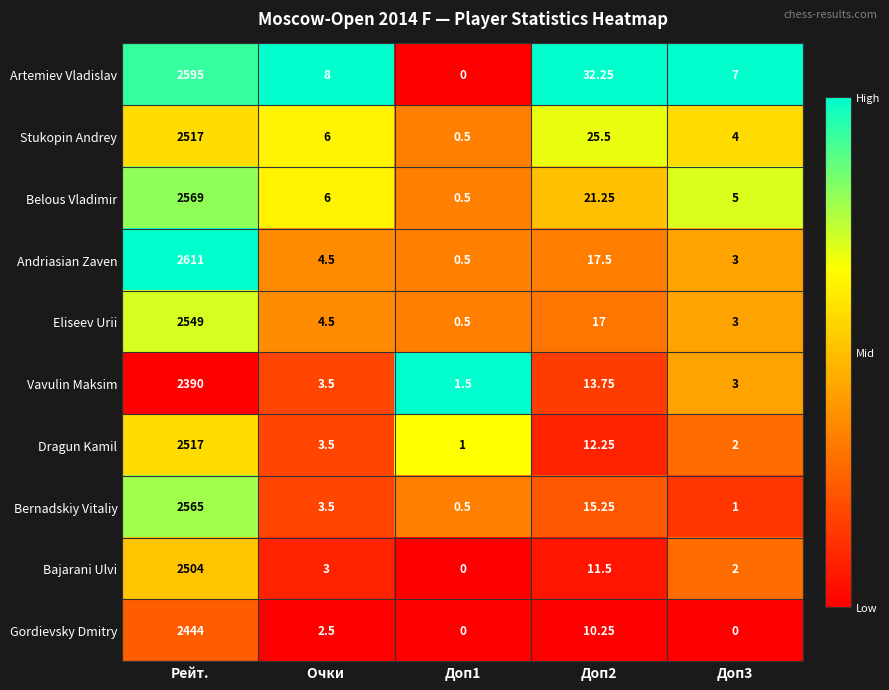

At which label does Belous Vladimir first exceed 6?

Рейт.